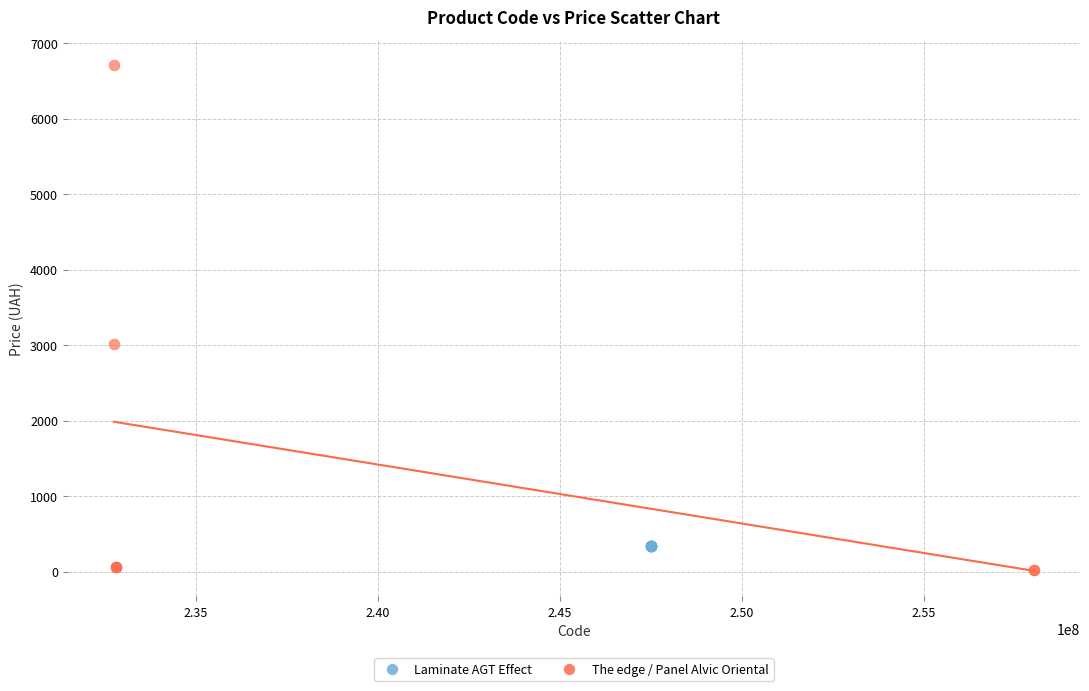

Which series reaches the minimum Y coordinate?

The edge / Panel Alvic Oriental